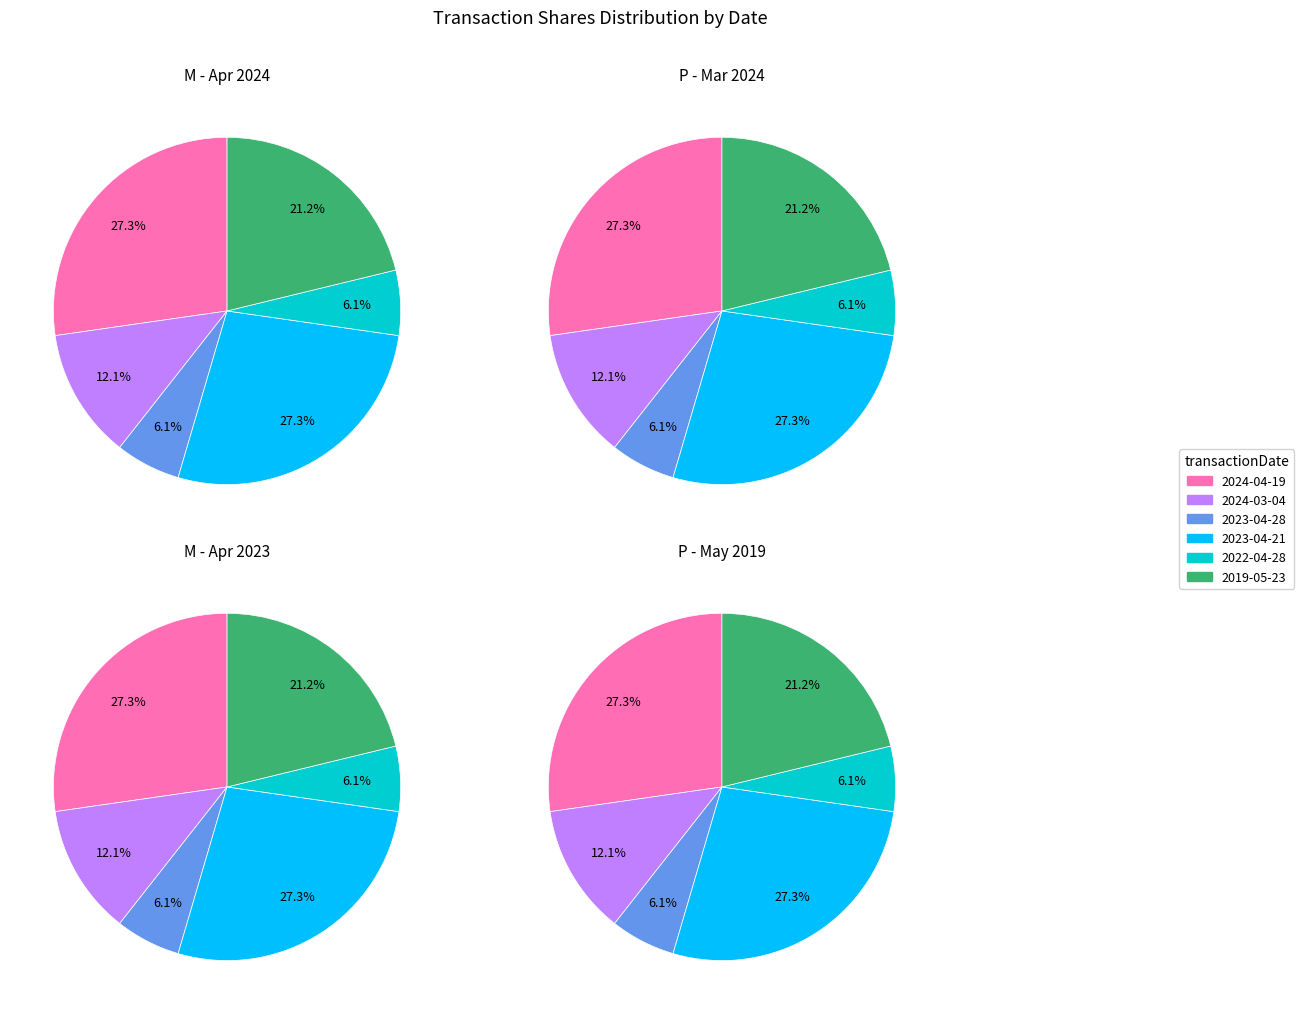

The 2019-05-23 slice represents 28% of the pie. True or false?

False